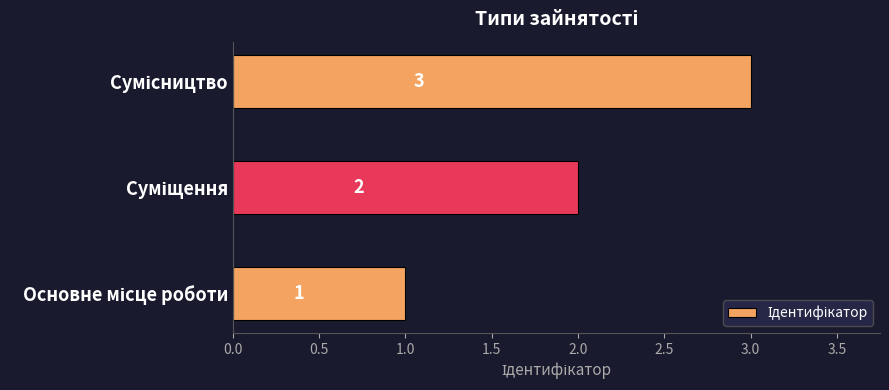

Count the values in the range 1 to 3.

3